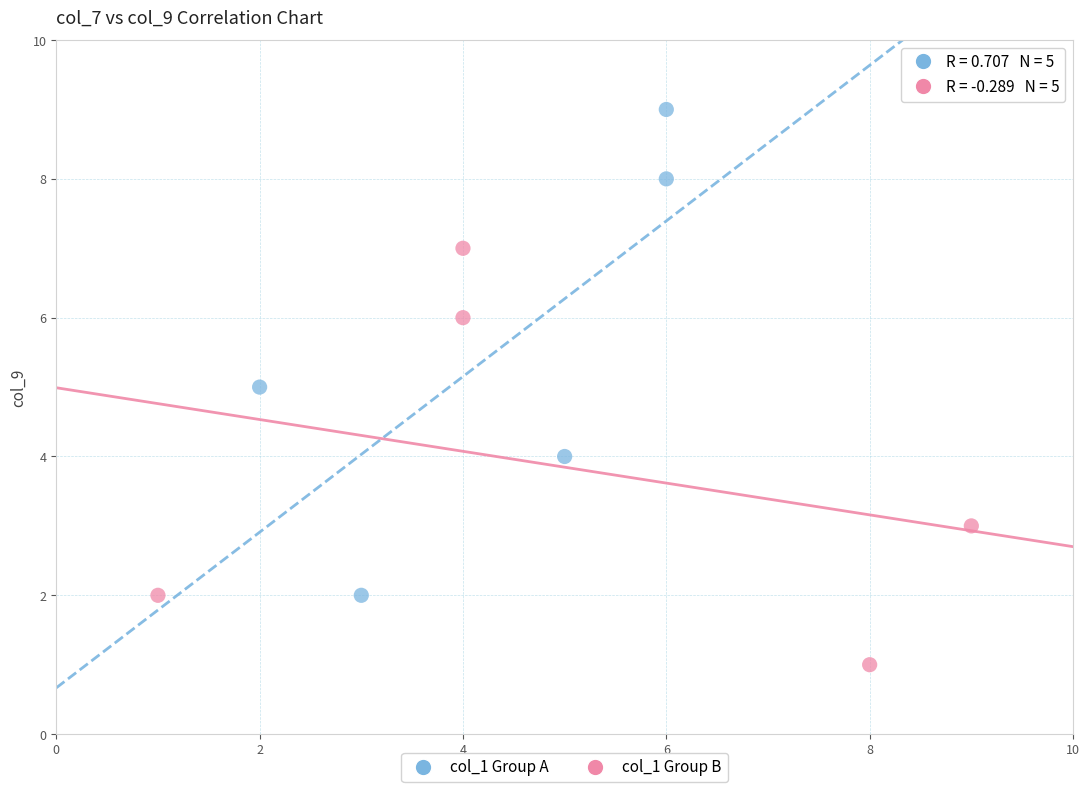

Which series contains the lowest Y value?

col_1 Group B